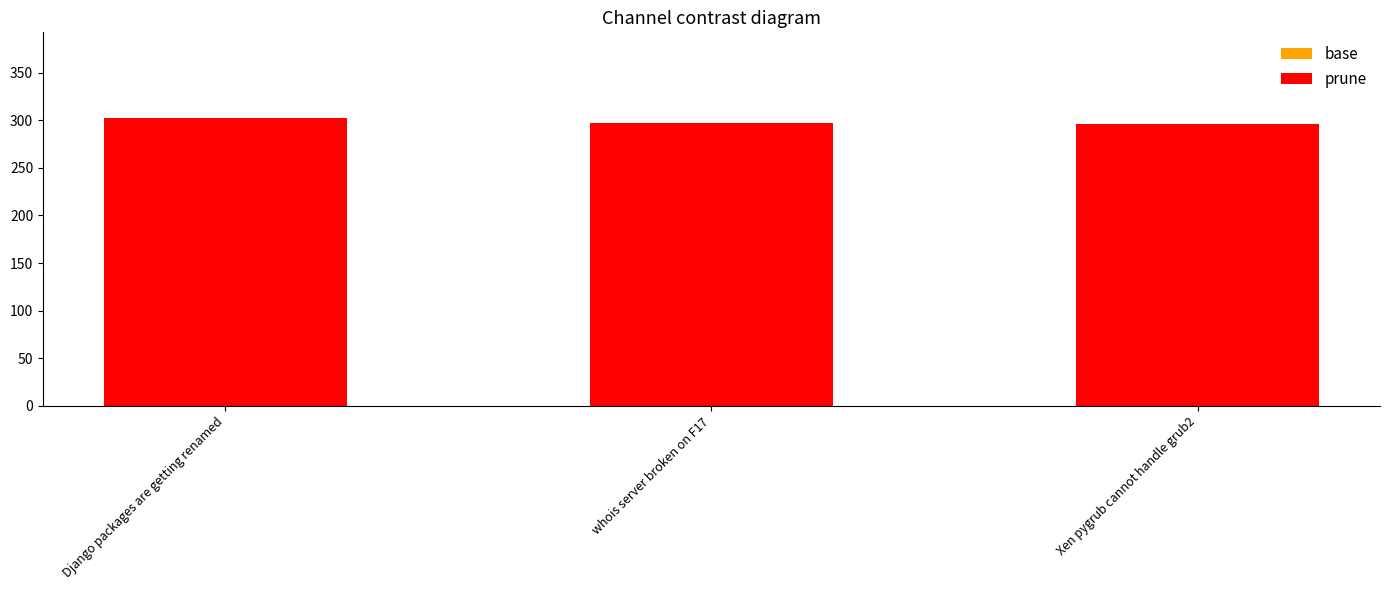

How many categories are shown in the chart?

3